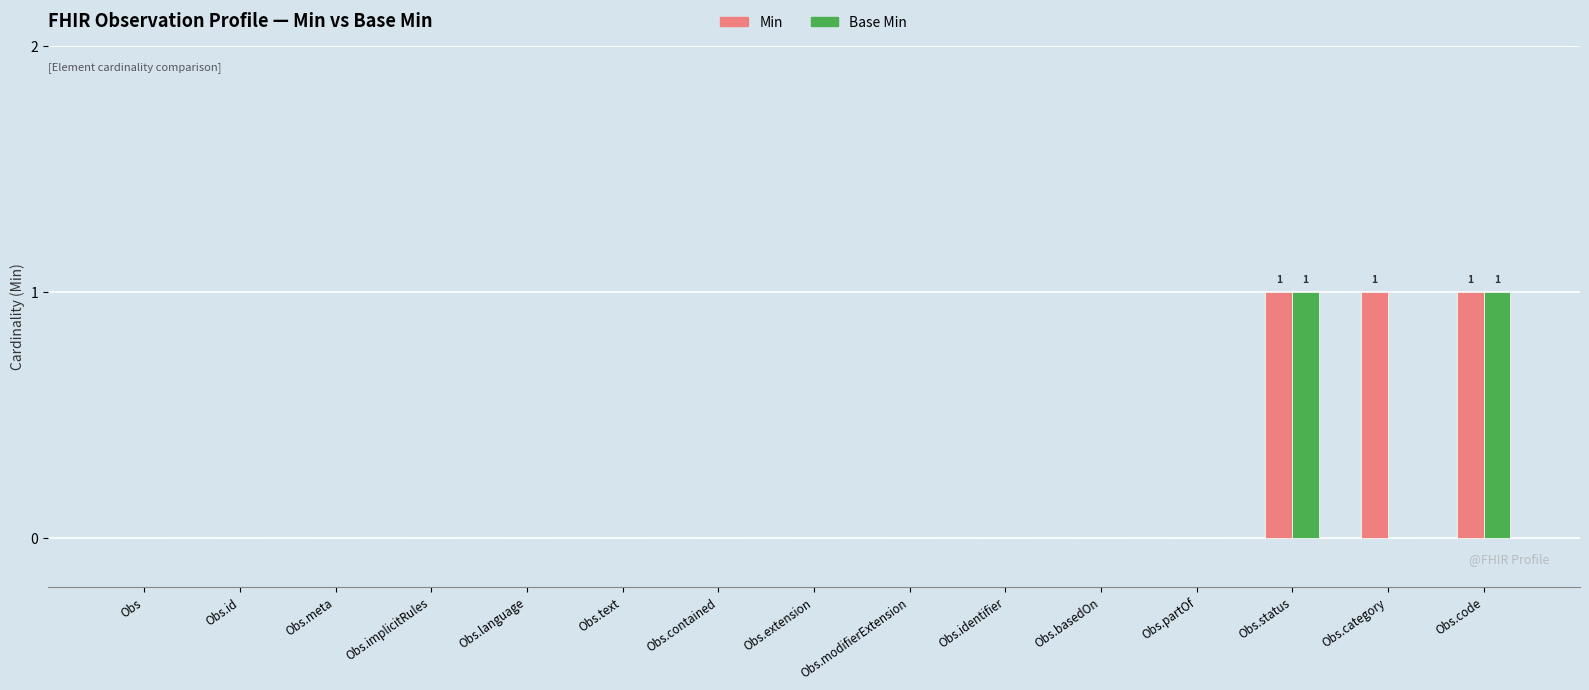

Does the chart contain stacked bars?

No